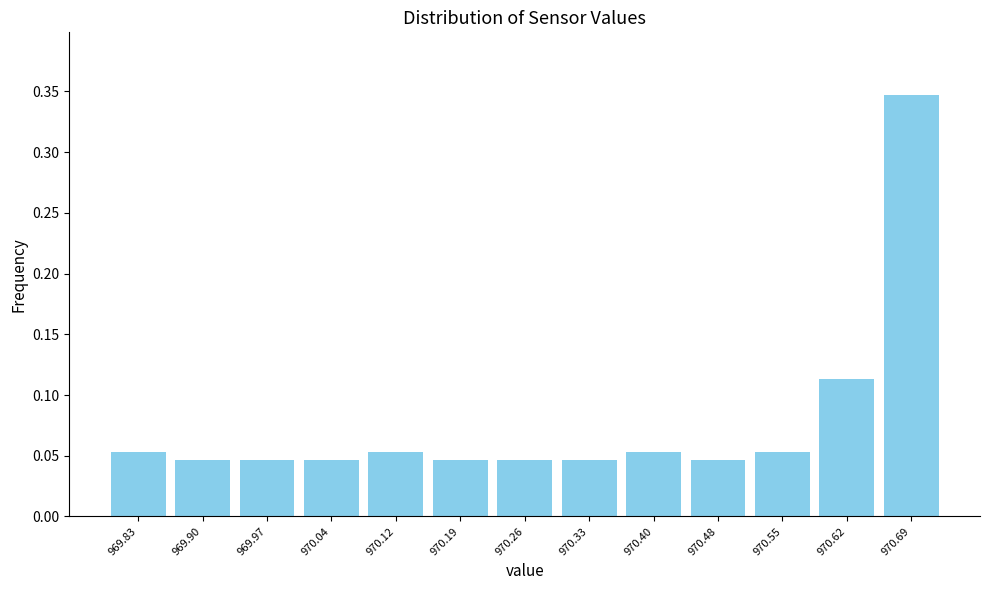

What is the height of the bar covering 970.22 to 970.30 on the x-axis? Neither the bar edges nor the heights are printed on the chart, so give them approximately, as read against the axes.

0.045